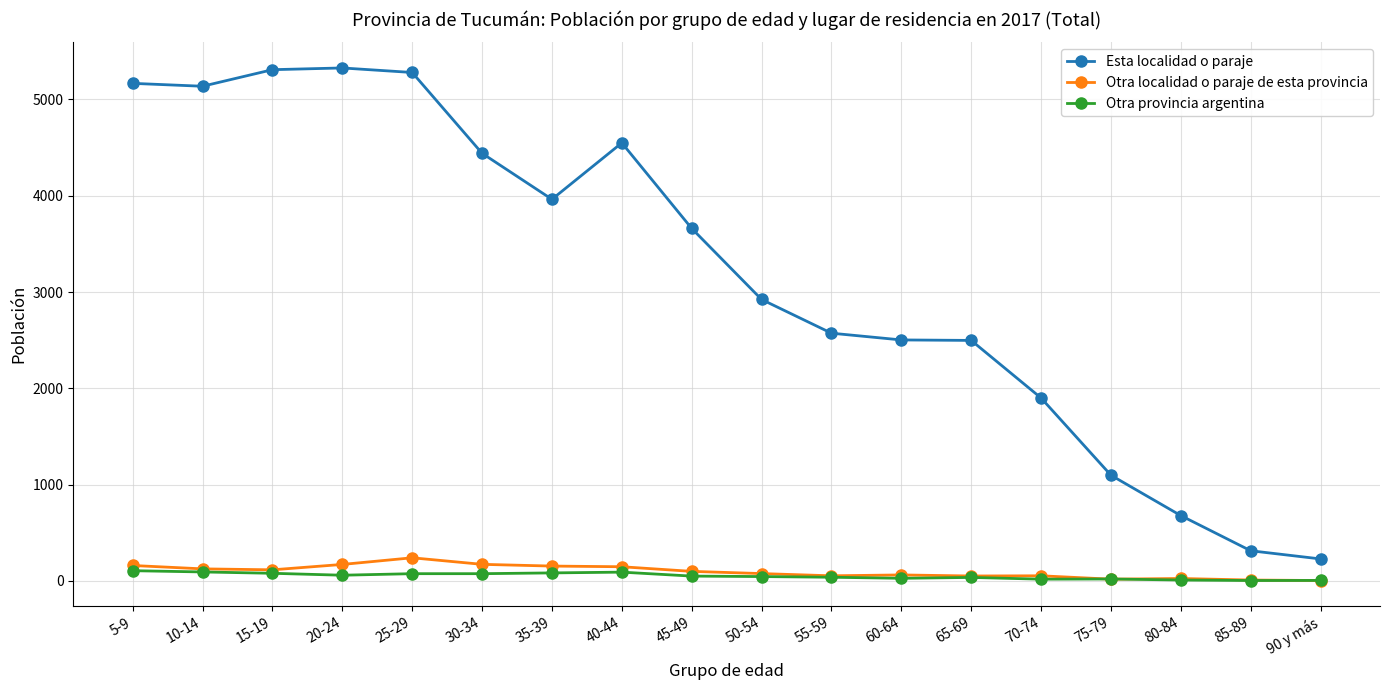

True or false: Esta localidad o paraje and Otra localidad o paraje de esta provincia cross at least once.

False